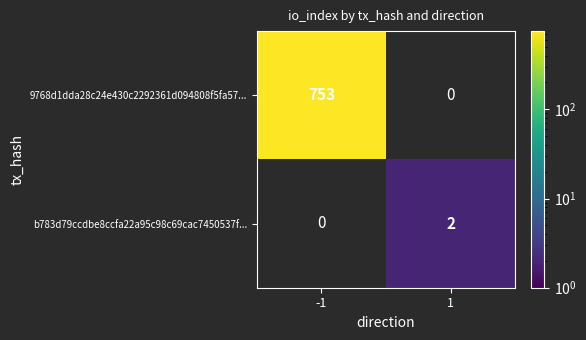

True or false: 9768d1dda28c24e430c2292361d094808f5fa57... has a value of 252 at -1.

False